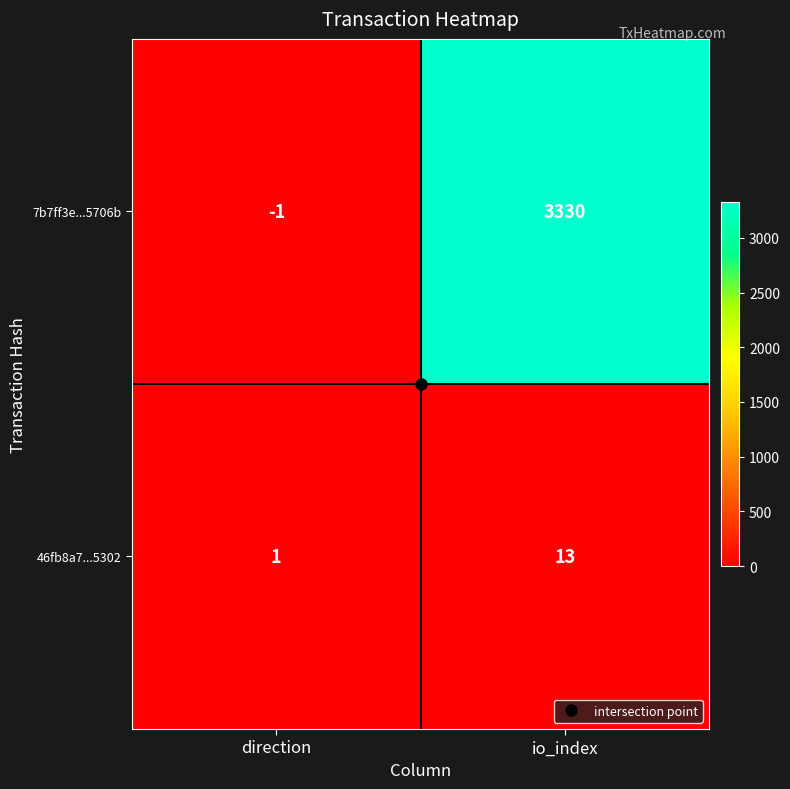

The value of 46fb8a7...5302 at io_index is 13. True or false?

True